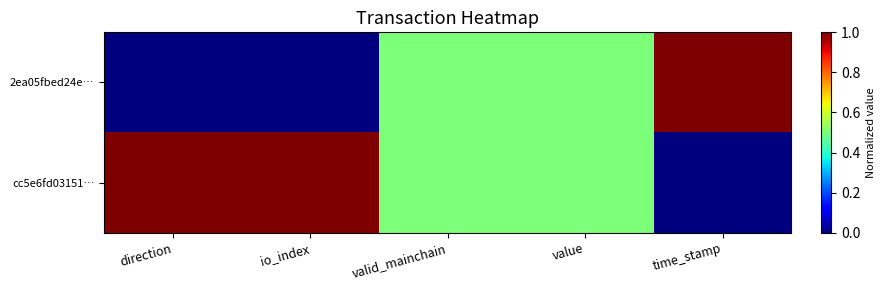

Reading right to left, transcribe all the data shown in this chart.

2ea05fbed24e…: time_stamp=1.0	value=0.5	valid_mainchain=0.5	io_index=0.0	direction=0.0
cc5e6fd03151…: time_stamp=0.0	value=0.5	valid_mainchain=0.5	io_index=1.0	direction=1.0